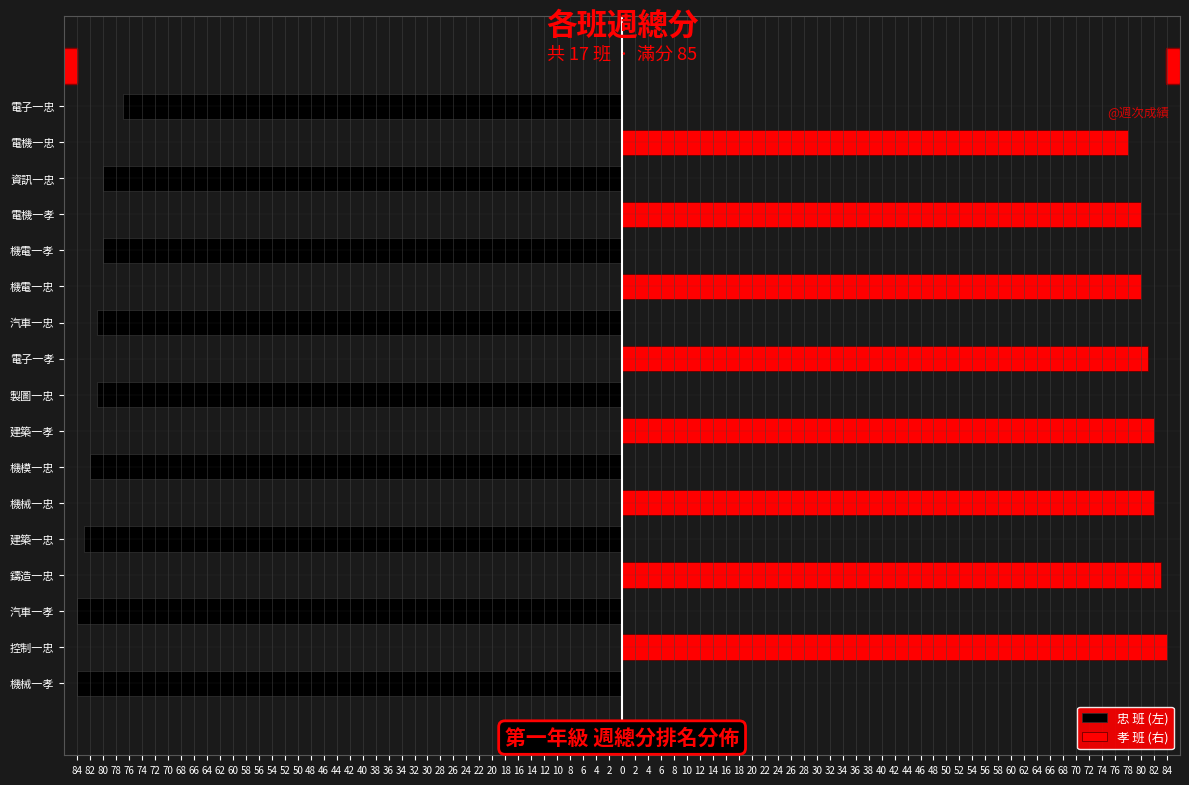

Is the value of 忠 班 (左) at 鑄造一忠 greater than the value of 孝 班 (右) at 控制一忠?

No